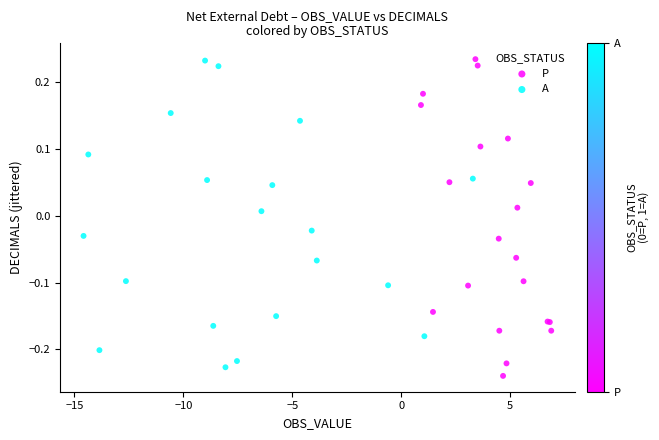

Which series has the largest Y range (max minus min)?

P